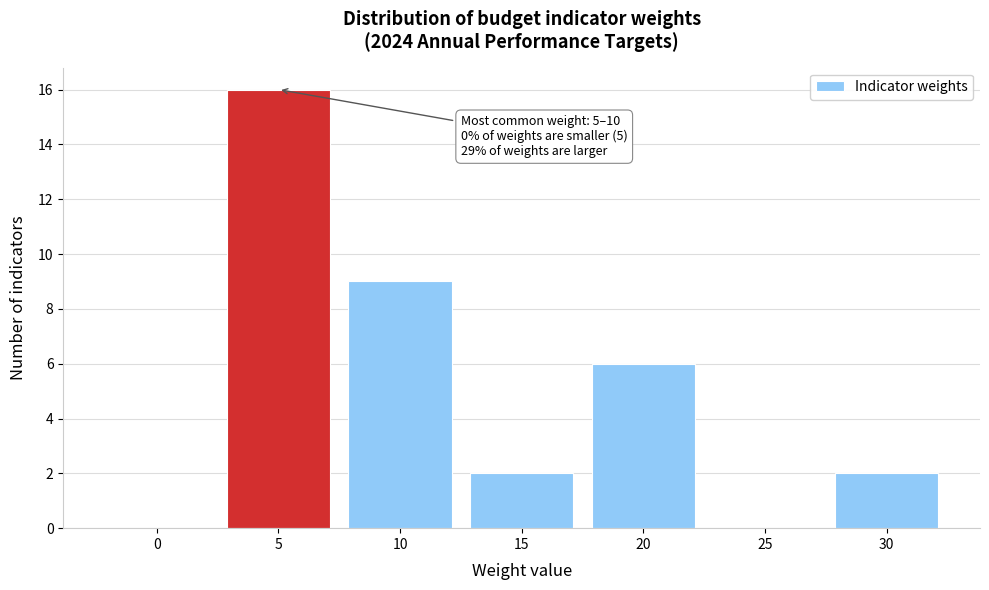

Reading left to right, list all the values displayed in this chart.

0=0	5=16	10=9	15=2	20=6	25=0	30=2